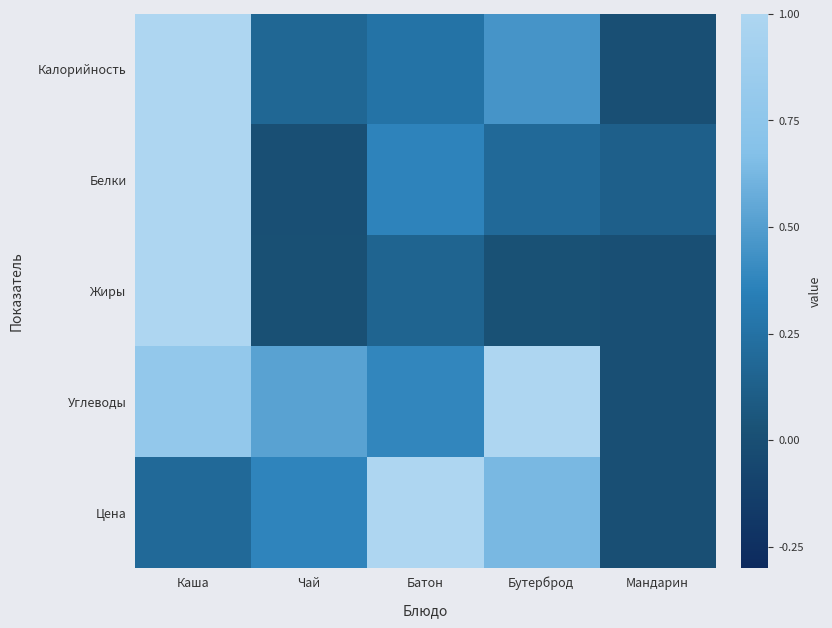

Reading right to left, what are all the values shown in this chart?

Калорийность: Мандарин=0.0	Бутерброд=0.5	Батон=0.3	Чай=0.2	Каша=1.0
Белки: Мандарин=0.1	Бутерброд=0.2	Батон=0.4	Чай=0.0	Каша=1.0
Жиры: Мандарин=0.0	Бутерброд=0.0	Батон=0.2	Чай=0.0	Каша=1.0
Углеводы: Мандарин=0.0	Бутерброд=1.0	Батон=0.4	Чай=0.5	Каша=0.8
Цена: Мандарин=0.0	Бутерброд=0.6	Батон=1.0	Чай=0.4	Каша=0.2